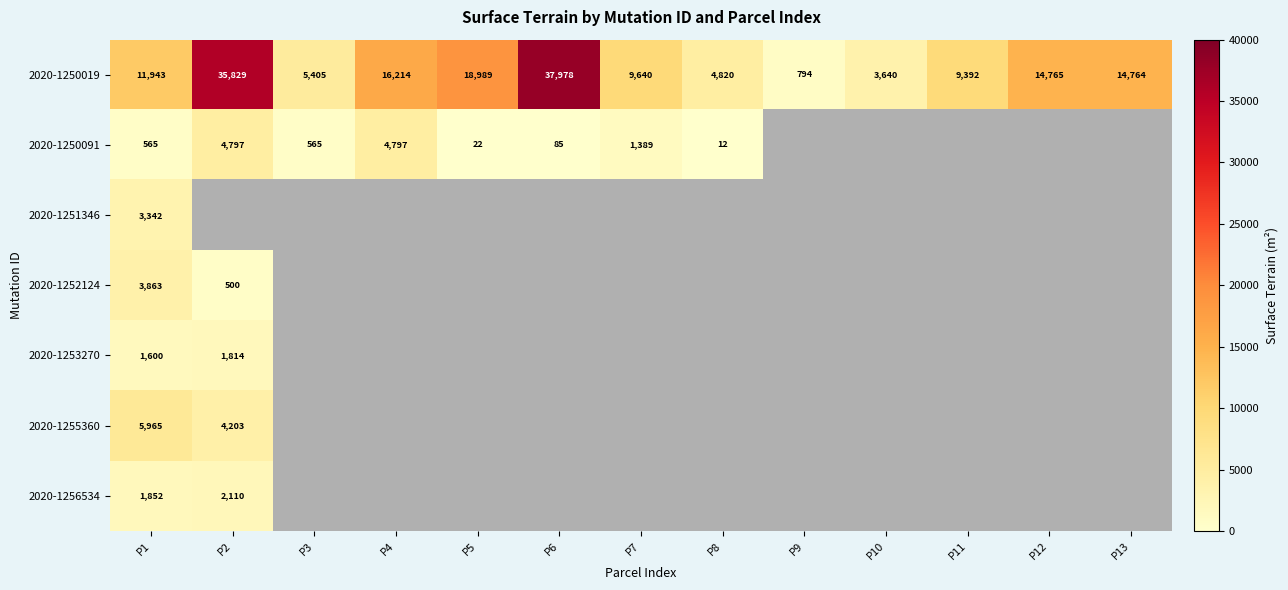

Between P8 and P5, which is larger?

P5